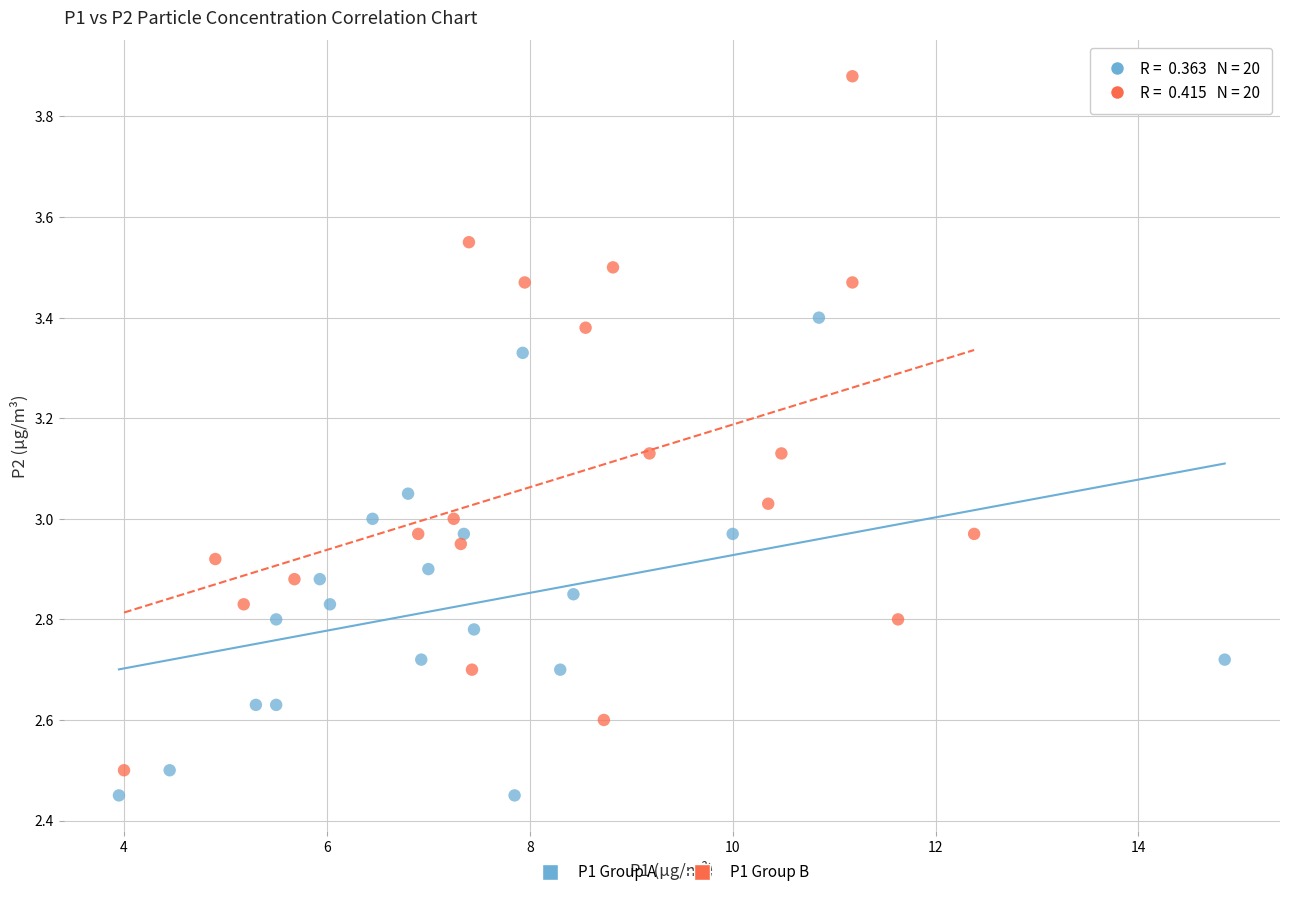

Which series contains the highest Y value?

P1 Group B